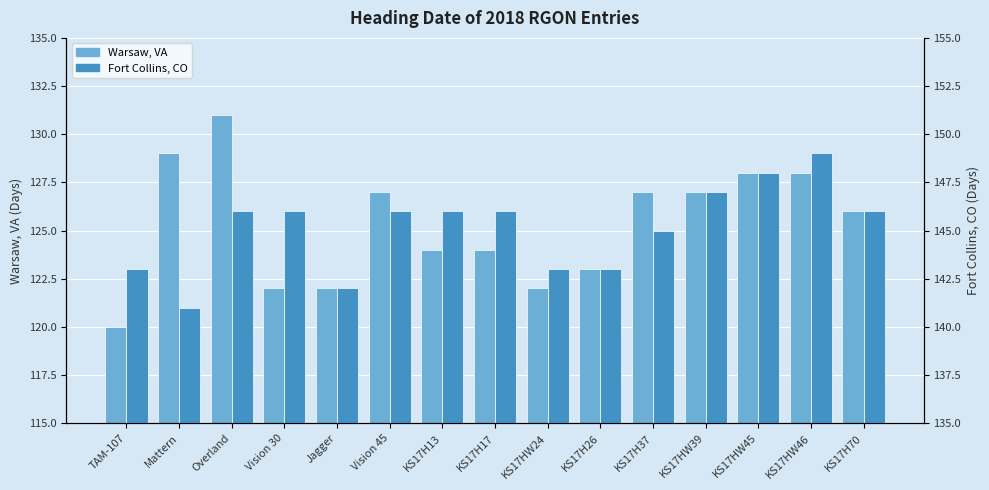

What is the label of the 6th bar from the left?

Vision 45